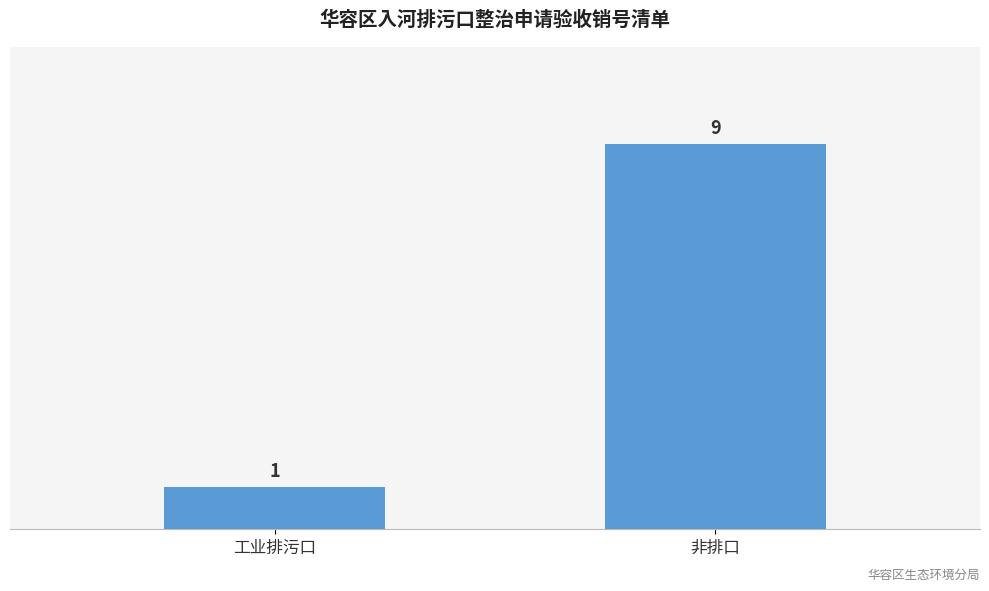

What is the difference between the maximum and minimum values?

8